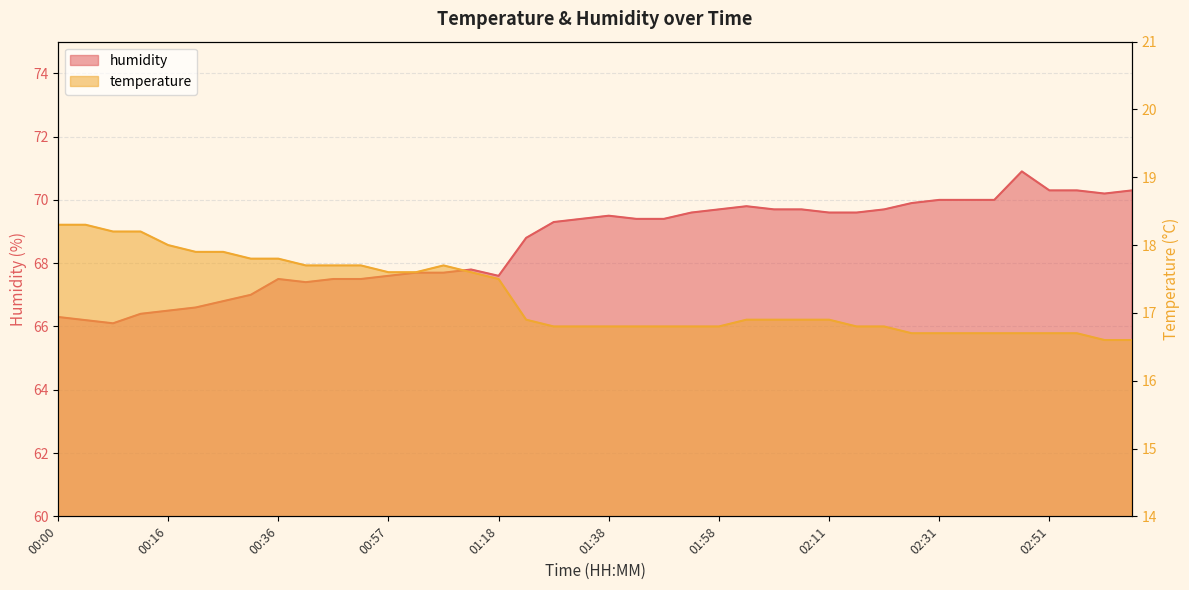

Which category has the lowest value in the humidity series?

00:05